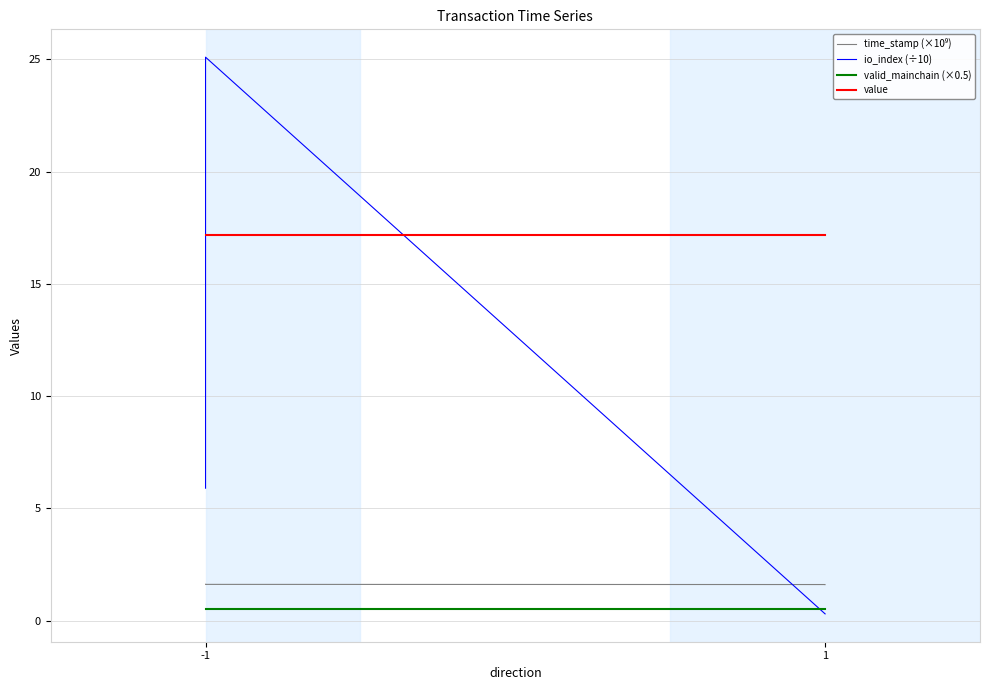

True or false: time_stamp (×10⁹) has more than 1 points higher than both neighbors.

False